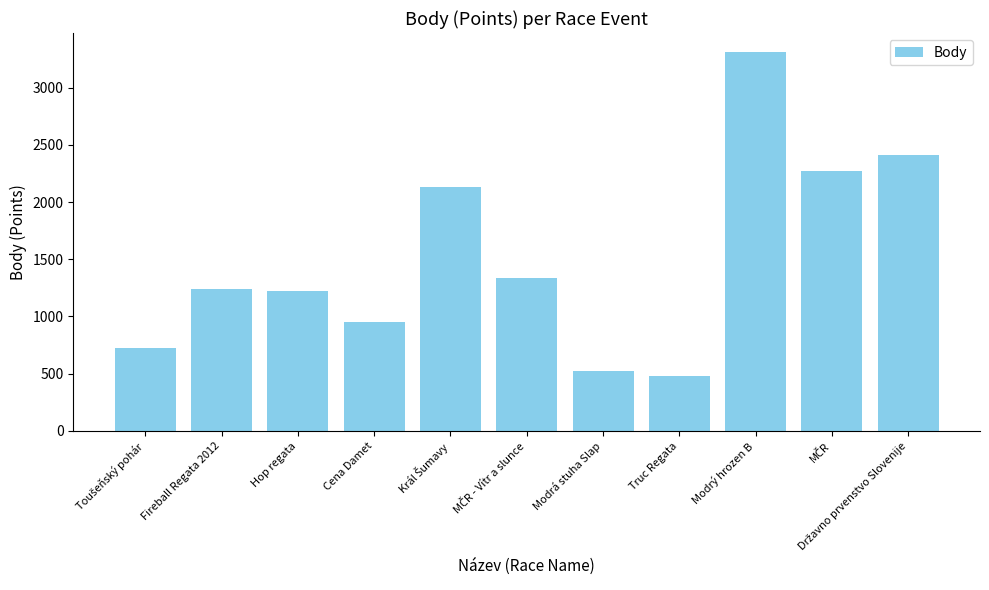

What is the sum of all values?

16591